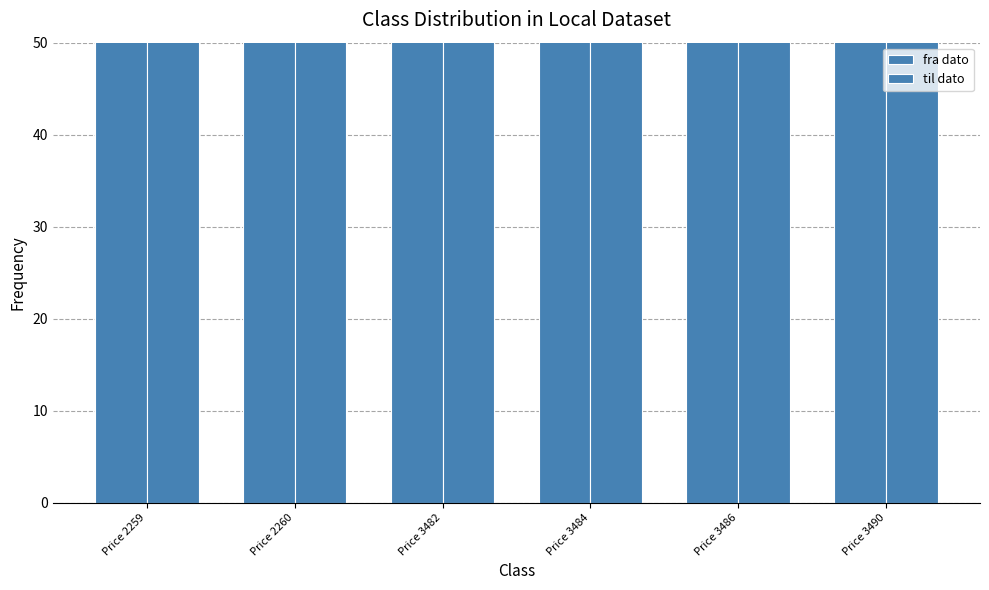

What is the difference between the highest and lowest values at Price 2260?

4